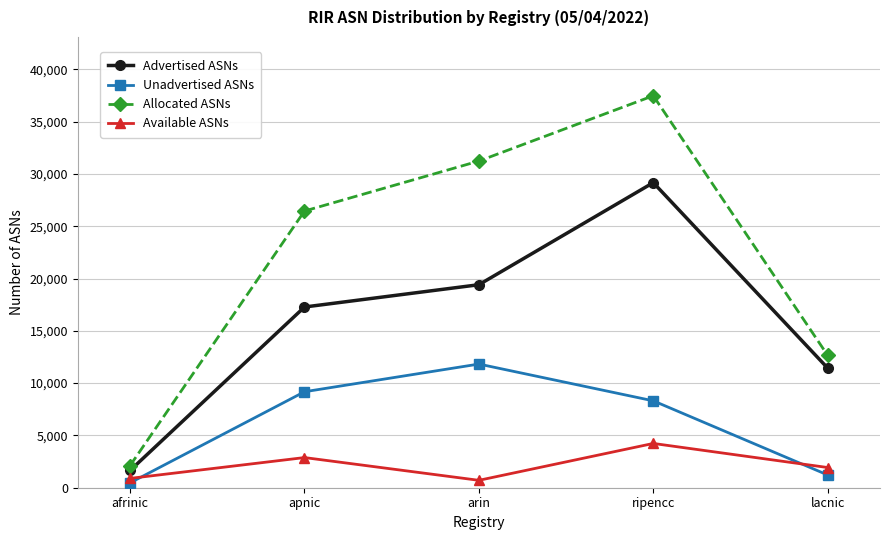

What is the greatest value displayed?

37474